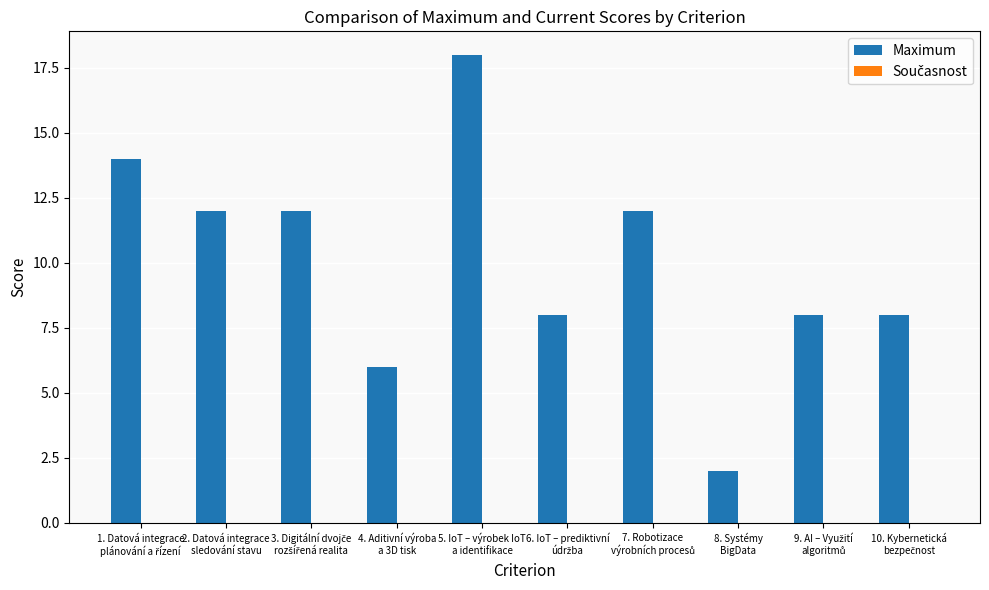

Which category has the lowest value across all series?

8. Systémy
BigData